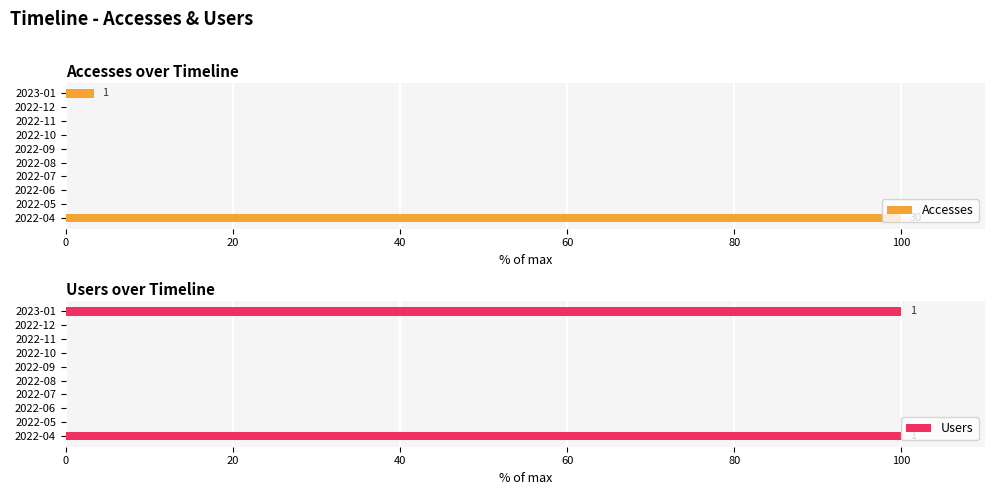

What is the highest value of the Accesses series?

100.0